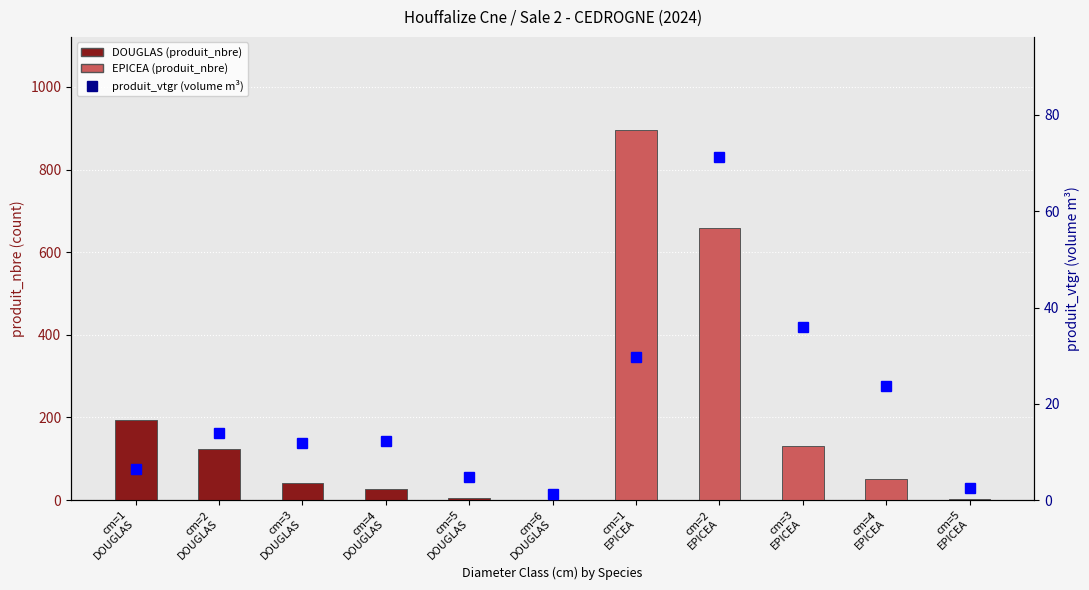

What is the smallest value displayed?

1.0